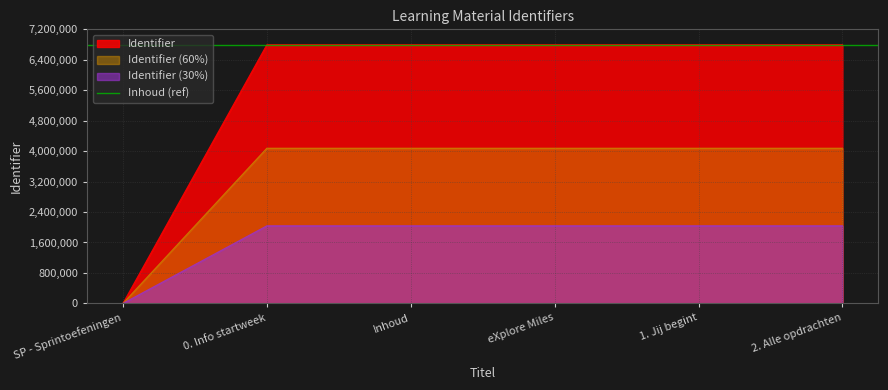

Which has a higher value, Inhoud or 1. Jij begint?

1. Jij begint